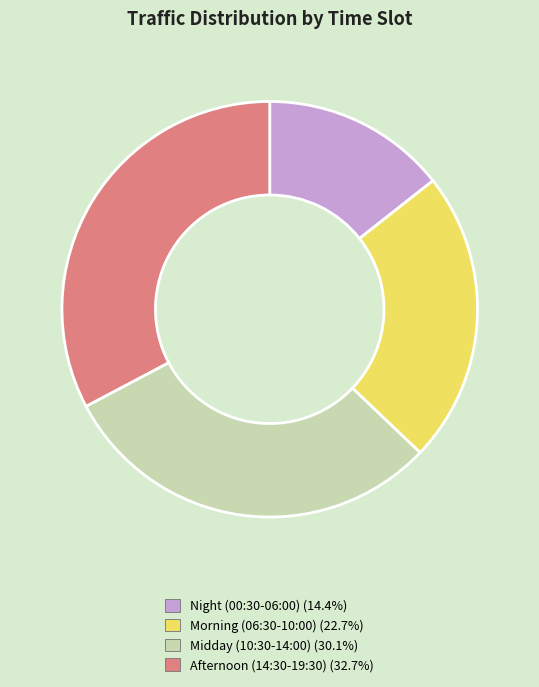

What is the ratio of the value at Afternoon (14:30-19:30) (32.7%) to the value at Night (00:30-06:00) (14.4%)?

2.3